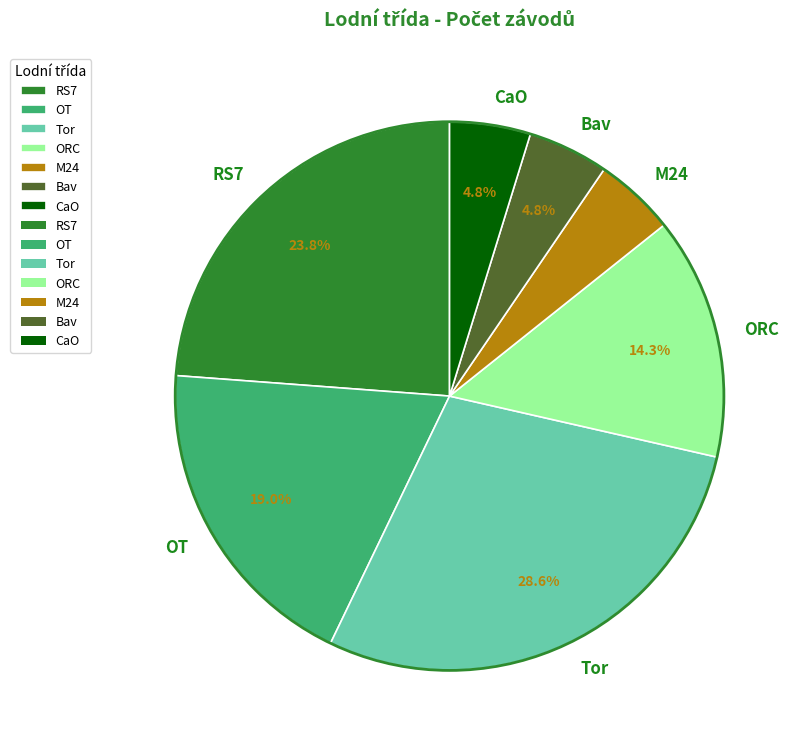

Count the number of slices in the pie.

7